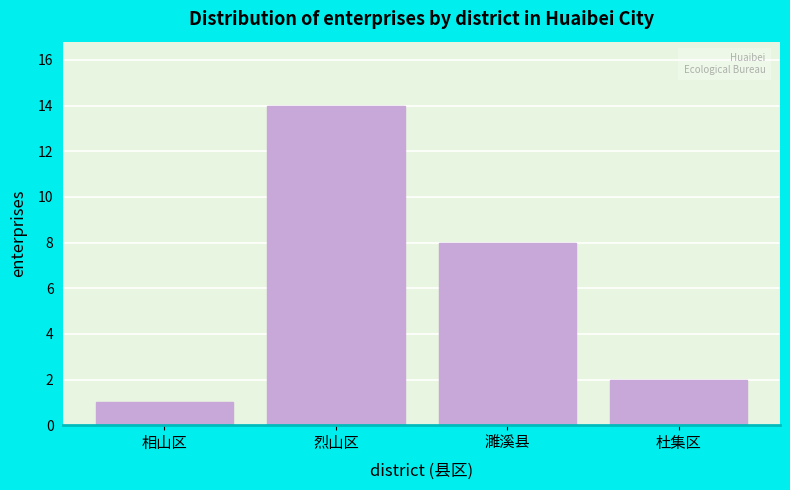

Reading right to left, list all the values displayed in this chart.

2	8	14	1